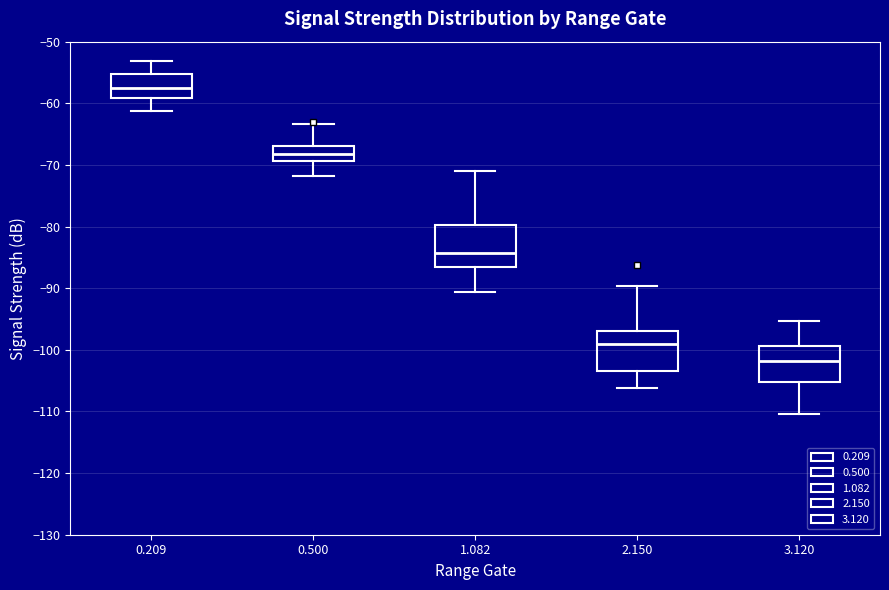

Where does the median line of the box at x = 0.209 sit on the y-axis? The values are not printed on the chart, so give them approximately, as read against the axis.

-57